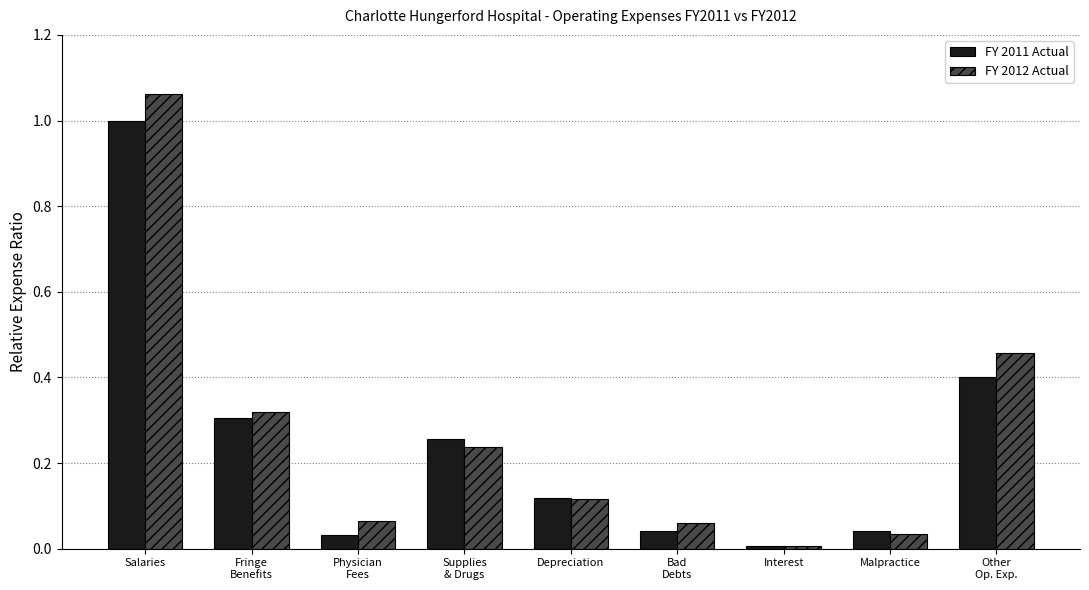

At how many categories does at least one series exceed 0?

9